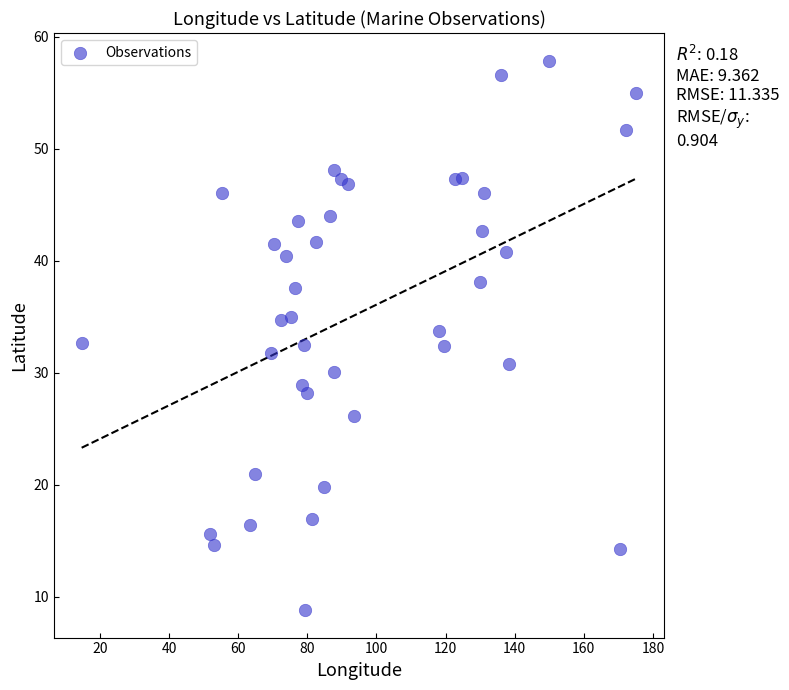

What is the range of X values (max minus min)?

160.5